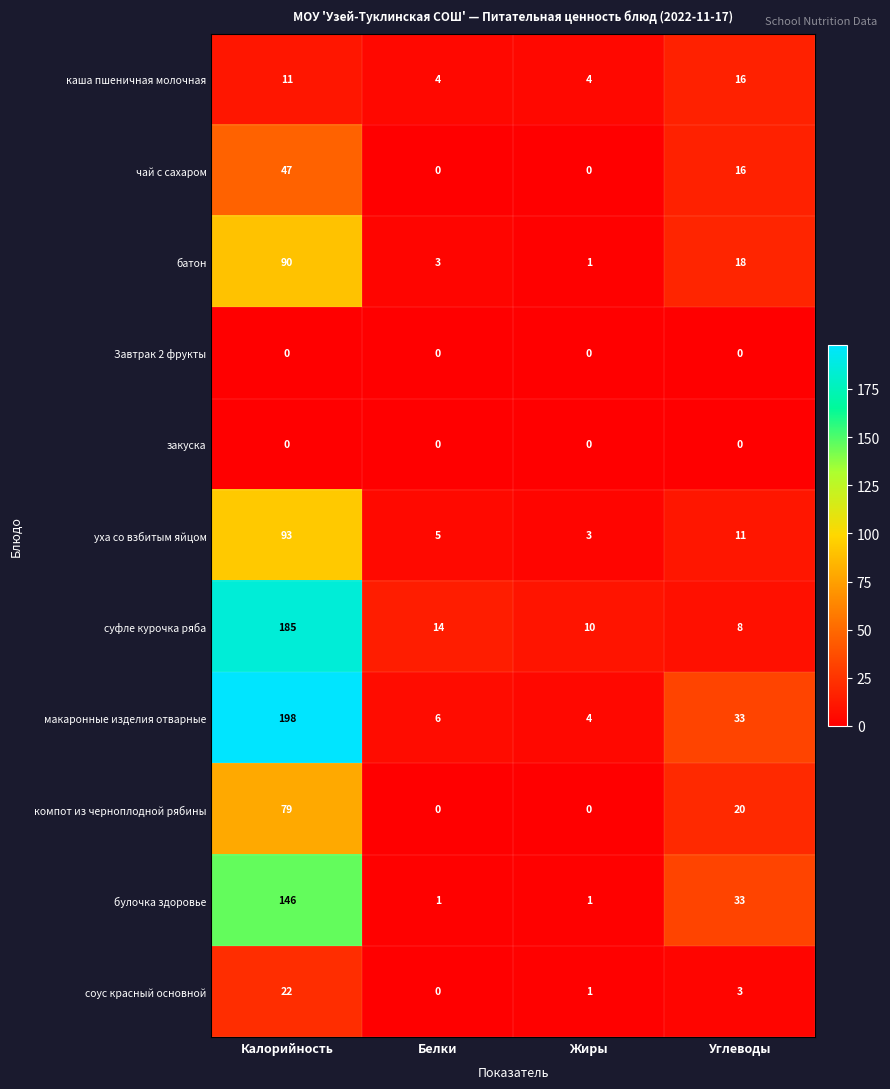

What is the greatest value displayed?

198